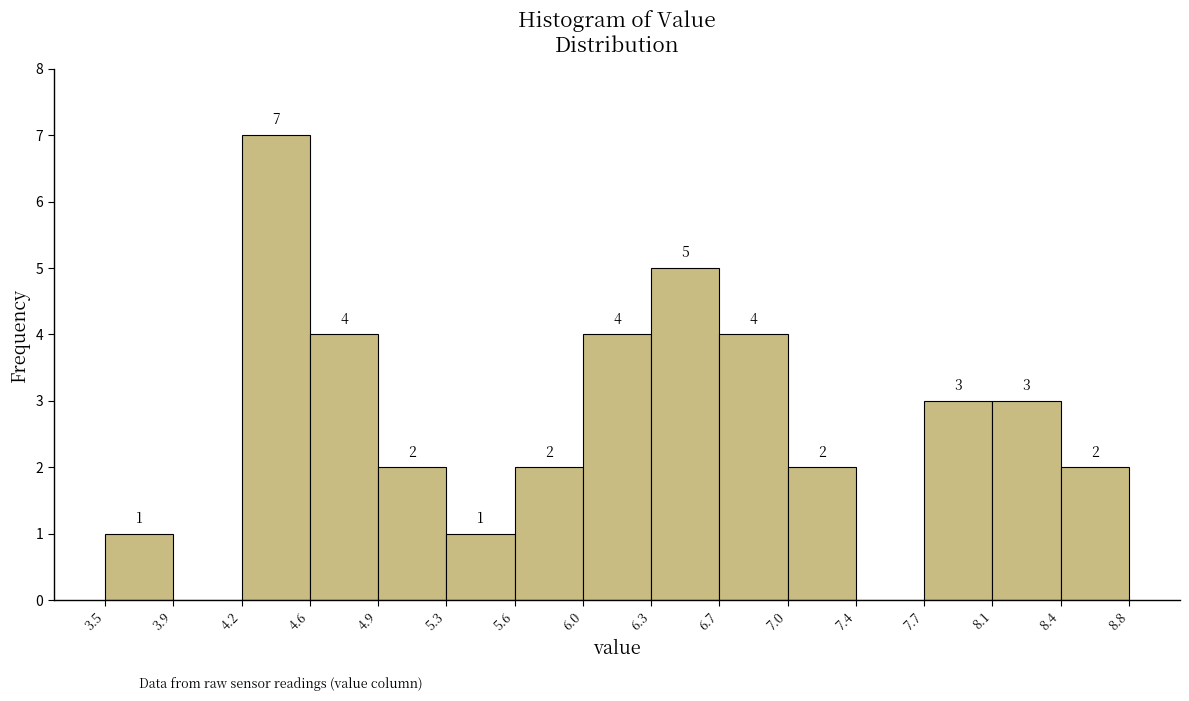

Which range on the x-axis has the tallest bar?

4.2 to 4.6